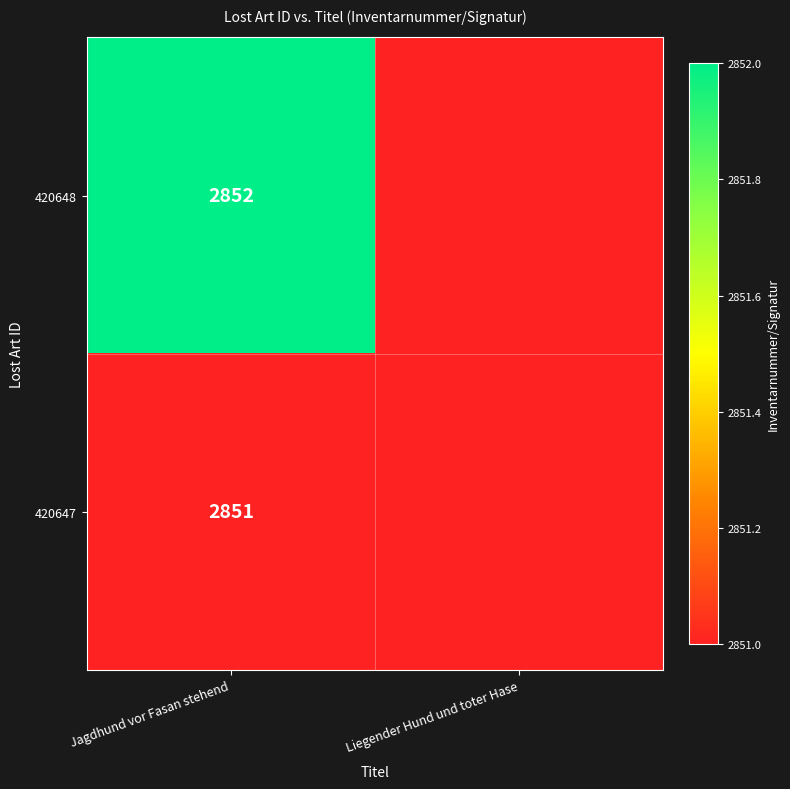

True or false: 420647 has a value of 2851 at Jagdhund vor Fasan stehend.

True